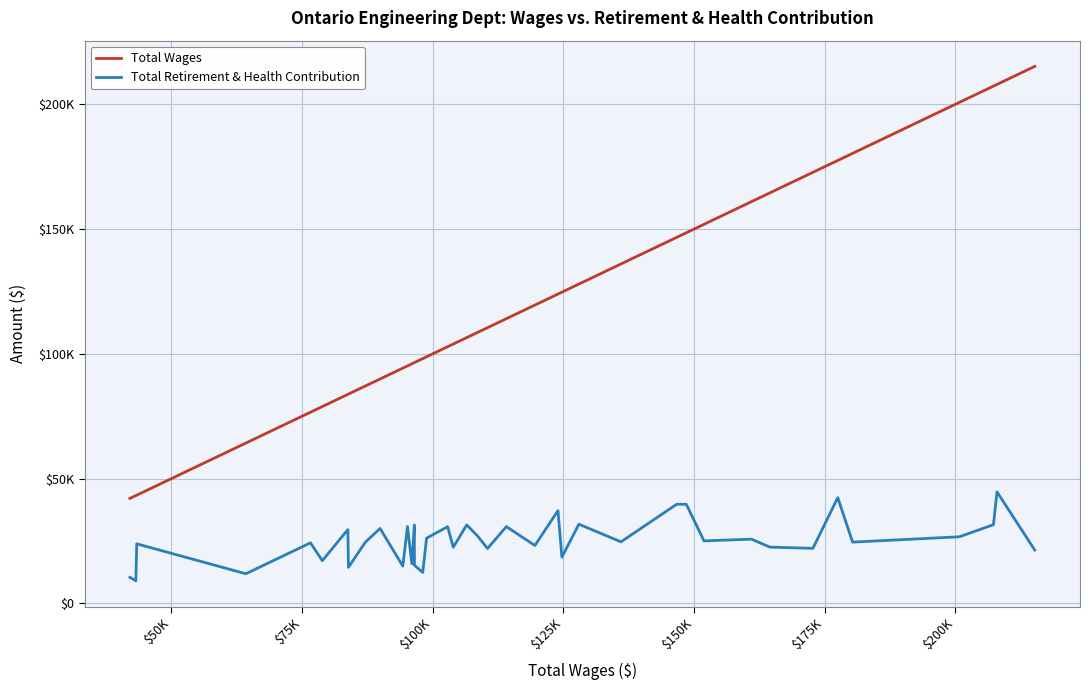

Which series has the widest spread of values?

Total Wages